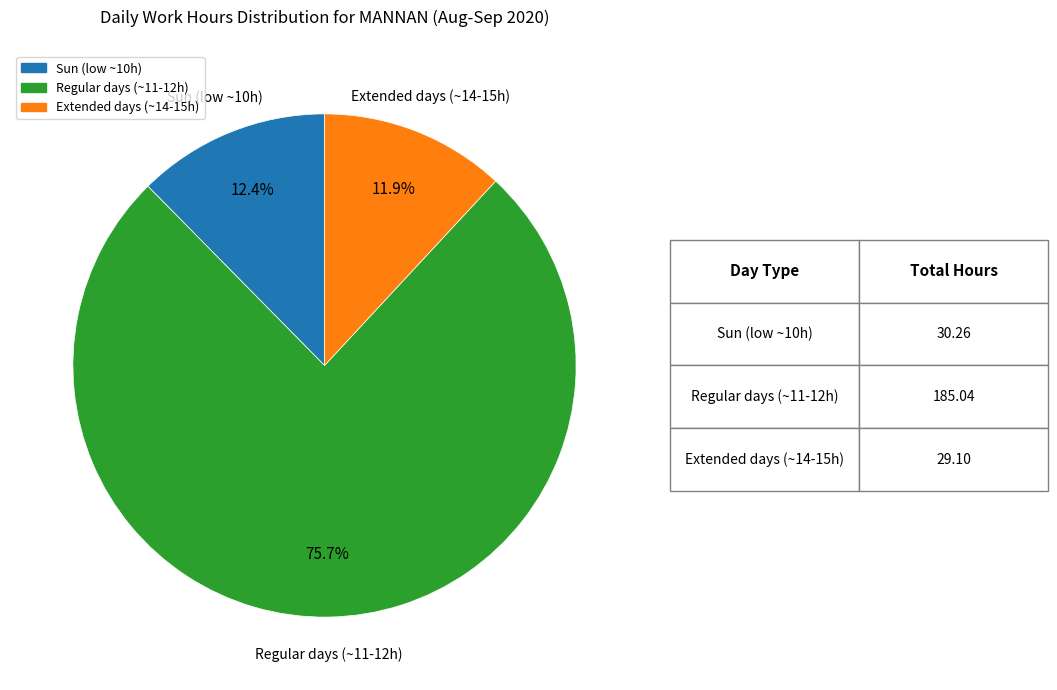

Does any single category account for the majority?

Yes